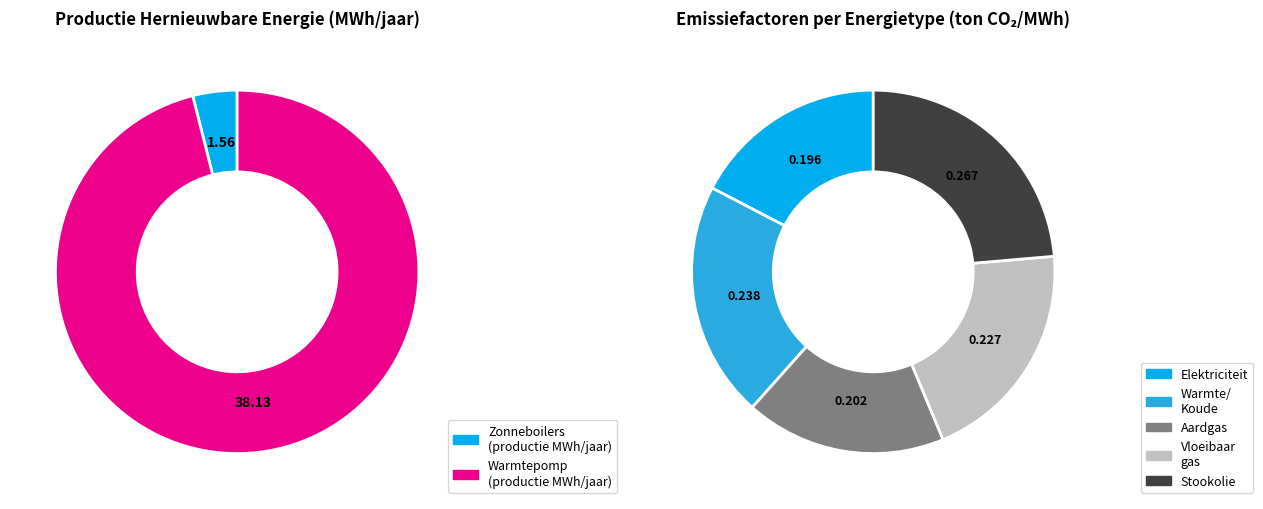

True or false: Warmte/Koude factor accounts for 11% of the total.

False